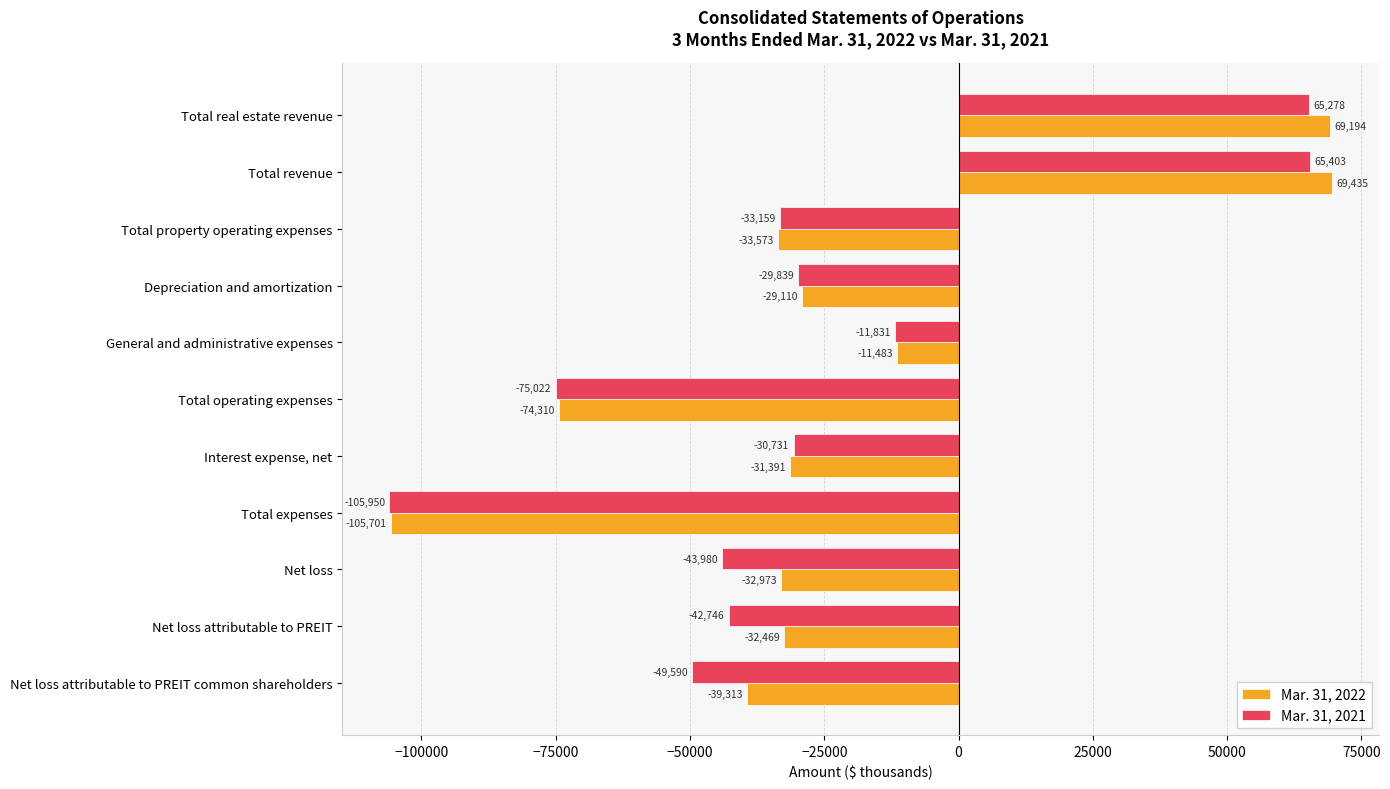

What is the difference between the maximum and second lowest values in the Mar. 31, 2021 series?

140425